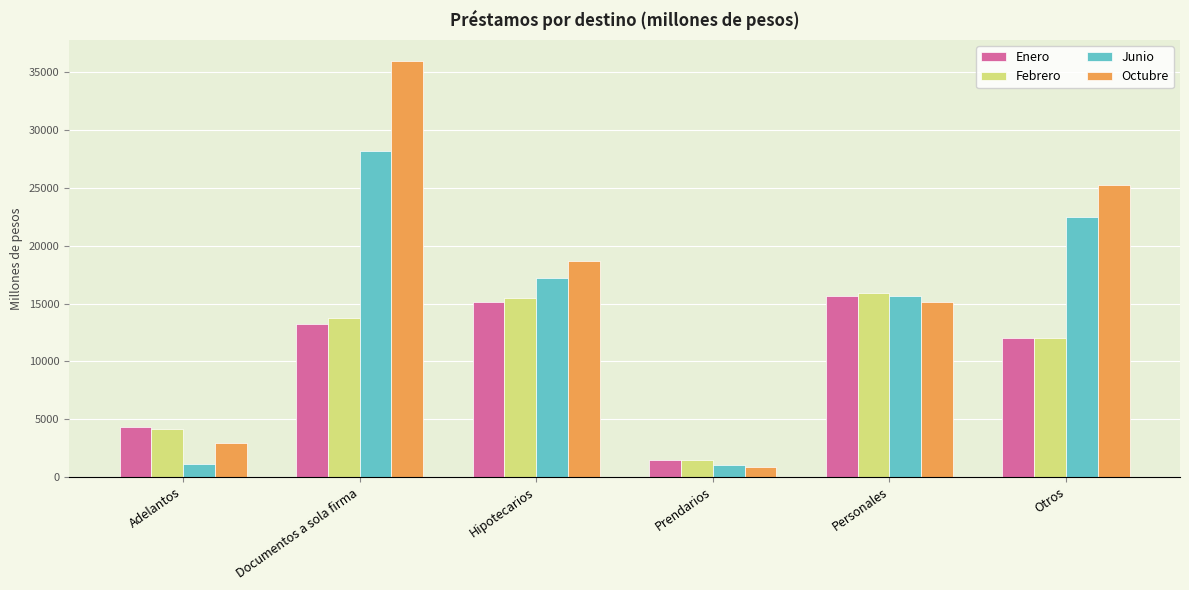

What is the value of the Enero bar at the 1st from the left?

4276.5